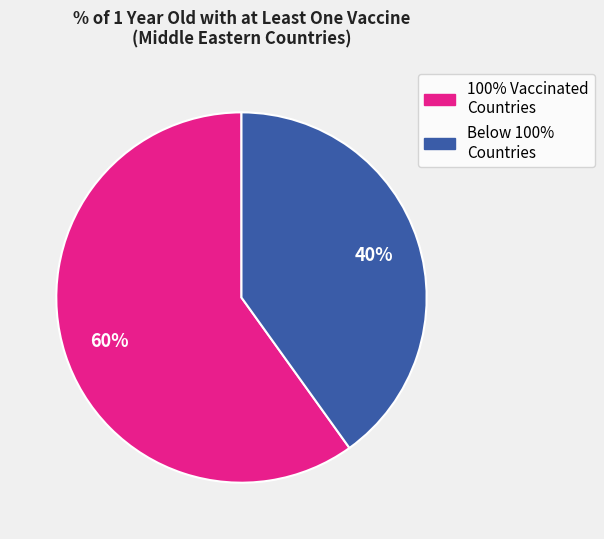

To the nearest percent, what is the difference between the largest and smallest slice percentages?

20%